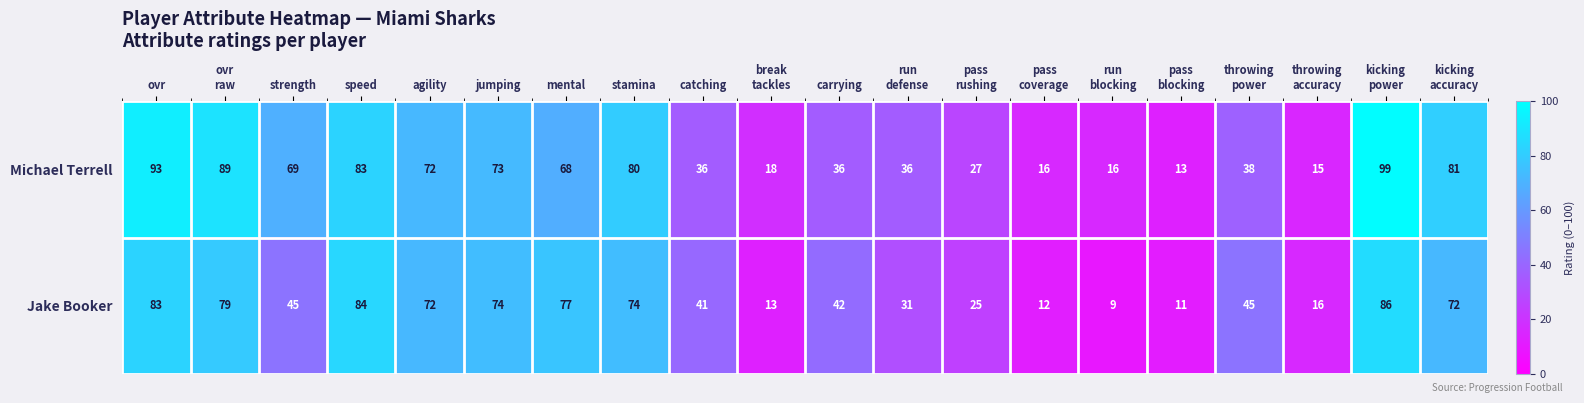

What is the sum of the Jake Booker values at mental and agility?

149